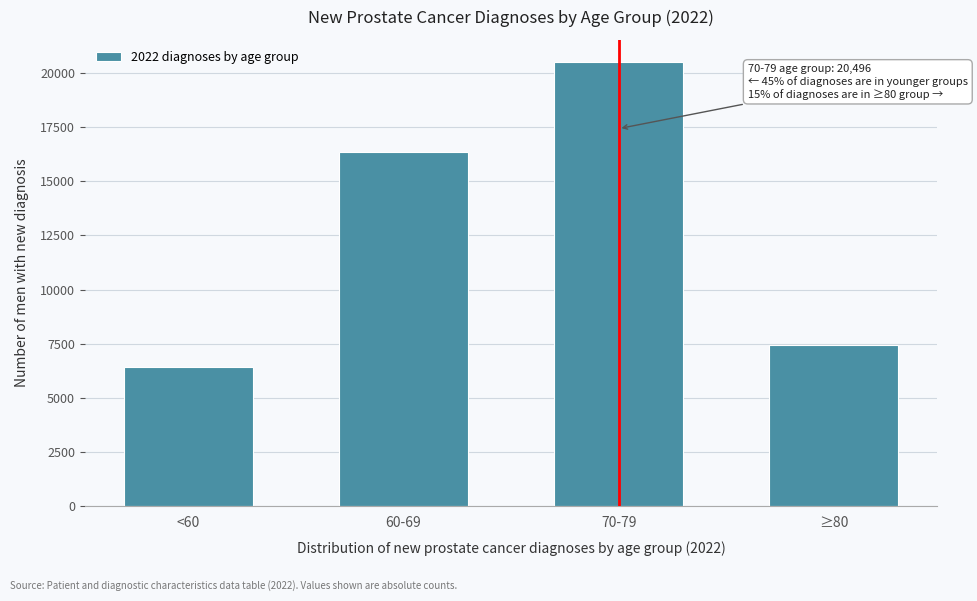

Reading right to left, extract all data points from this chart.

≥80=7456	70-79=20496	60-69=16339	<60=6411